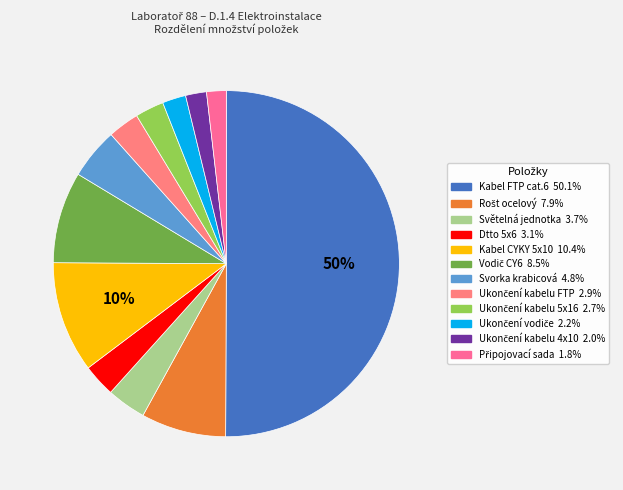

Which slice is the largest?

Kabel FTP cat.6